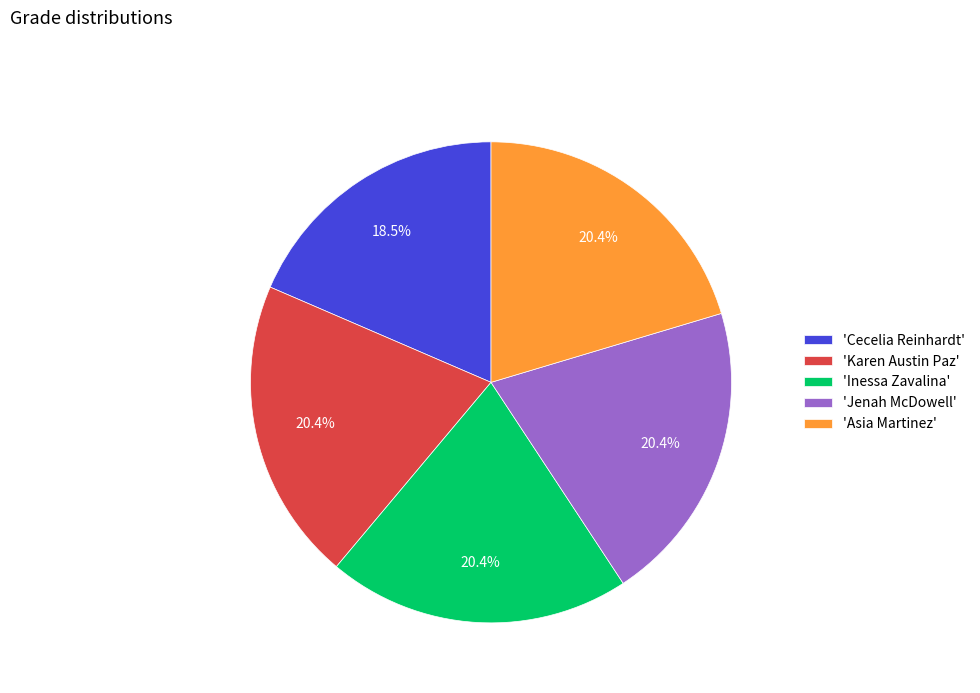

Is there any slice that represents more than half of the pie?

No